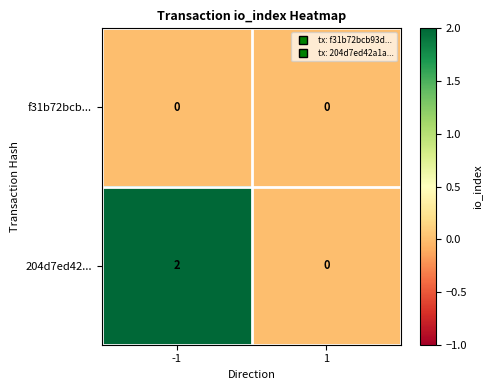

True or false: 204d7ed42... has a value of -1 at 1.

False